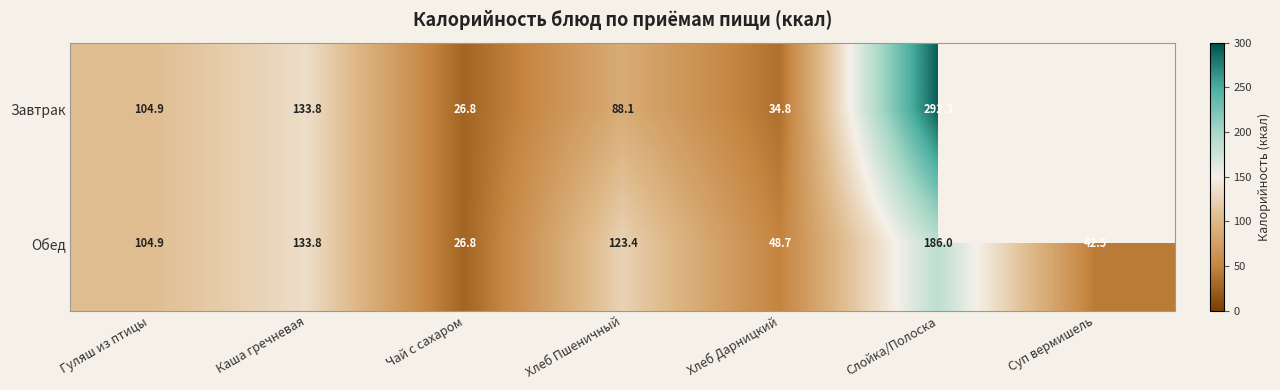

The Обед series shows 147.9 at Гуляш из птицы. True or false?

False